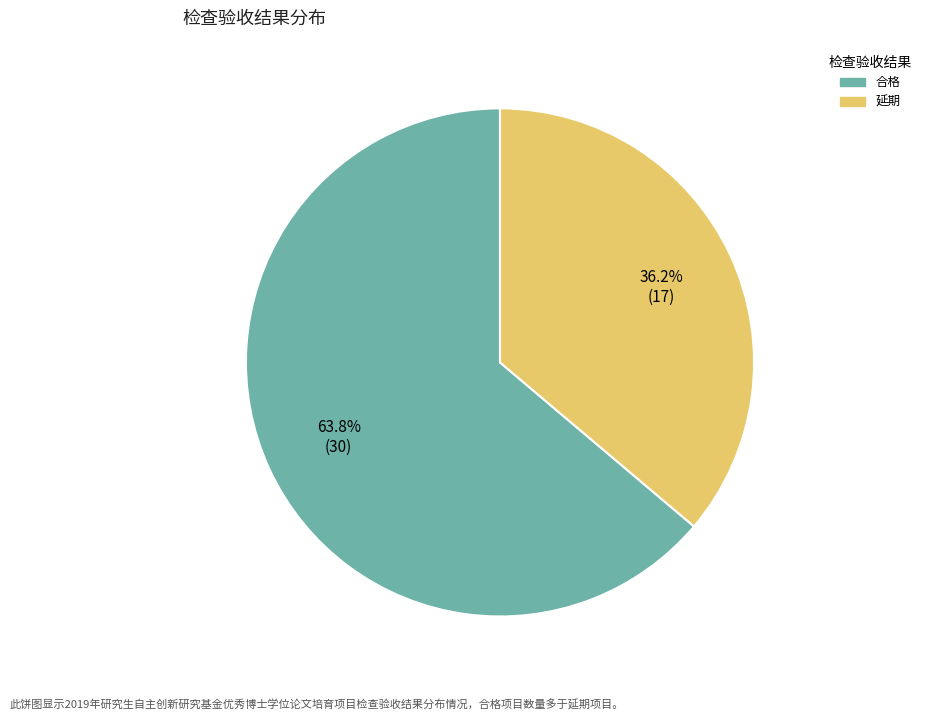

What percentage do 延期 and 合格 together represent?

100.0%